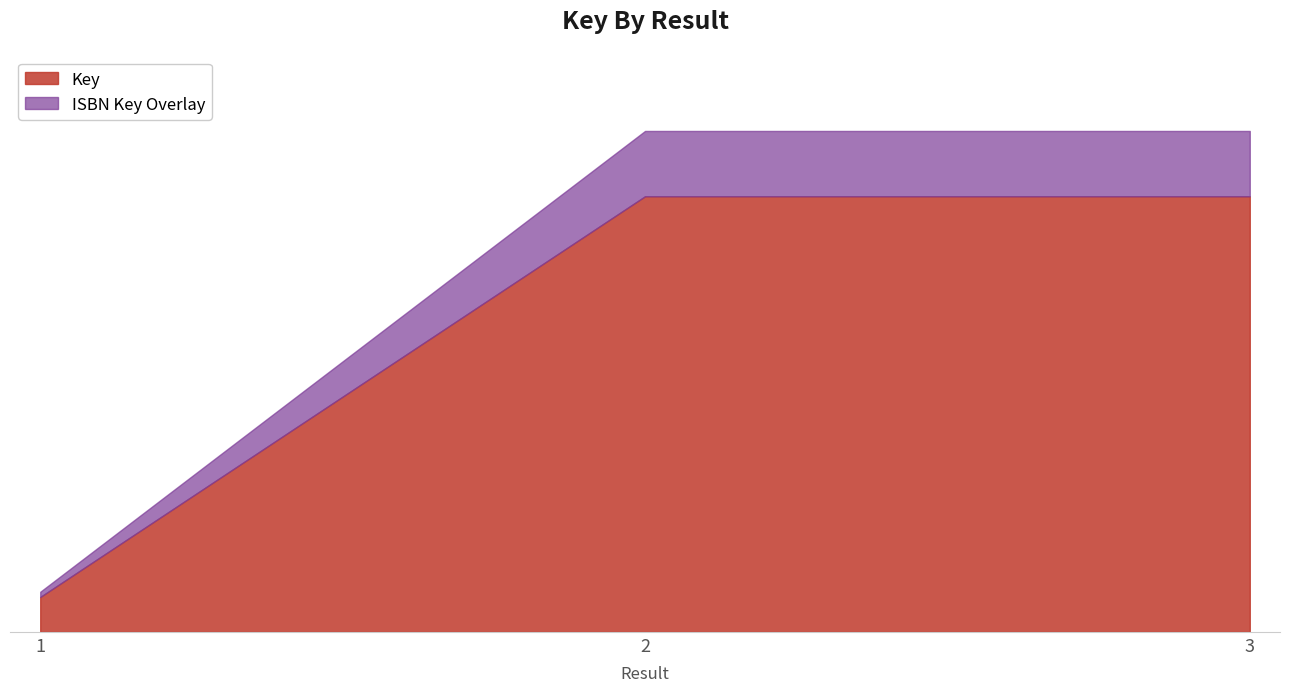

Rank the categories by value from lowest to highest.

1, 2, 3